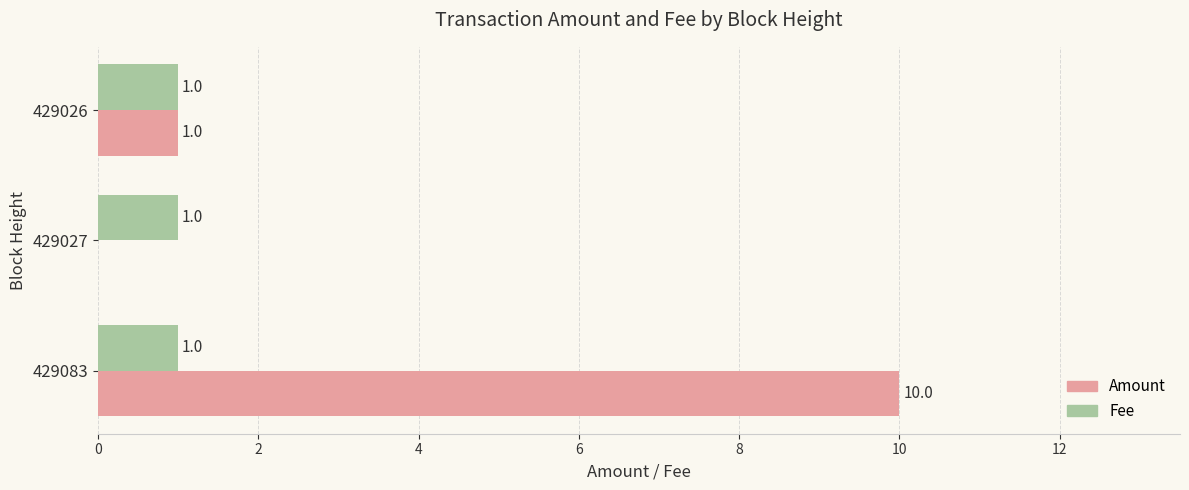

What are all the series names shown in the legend?

Amount, Fee